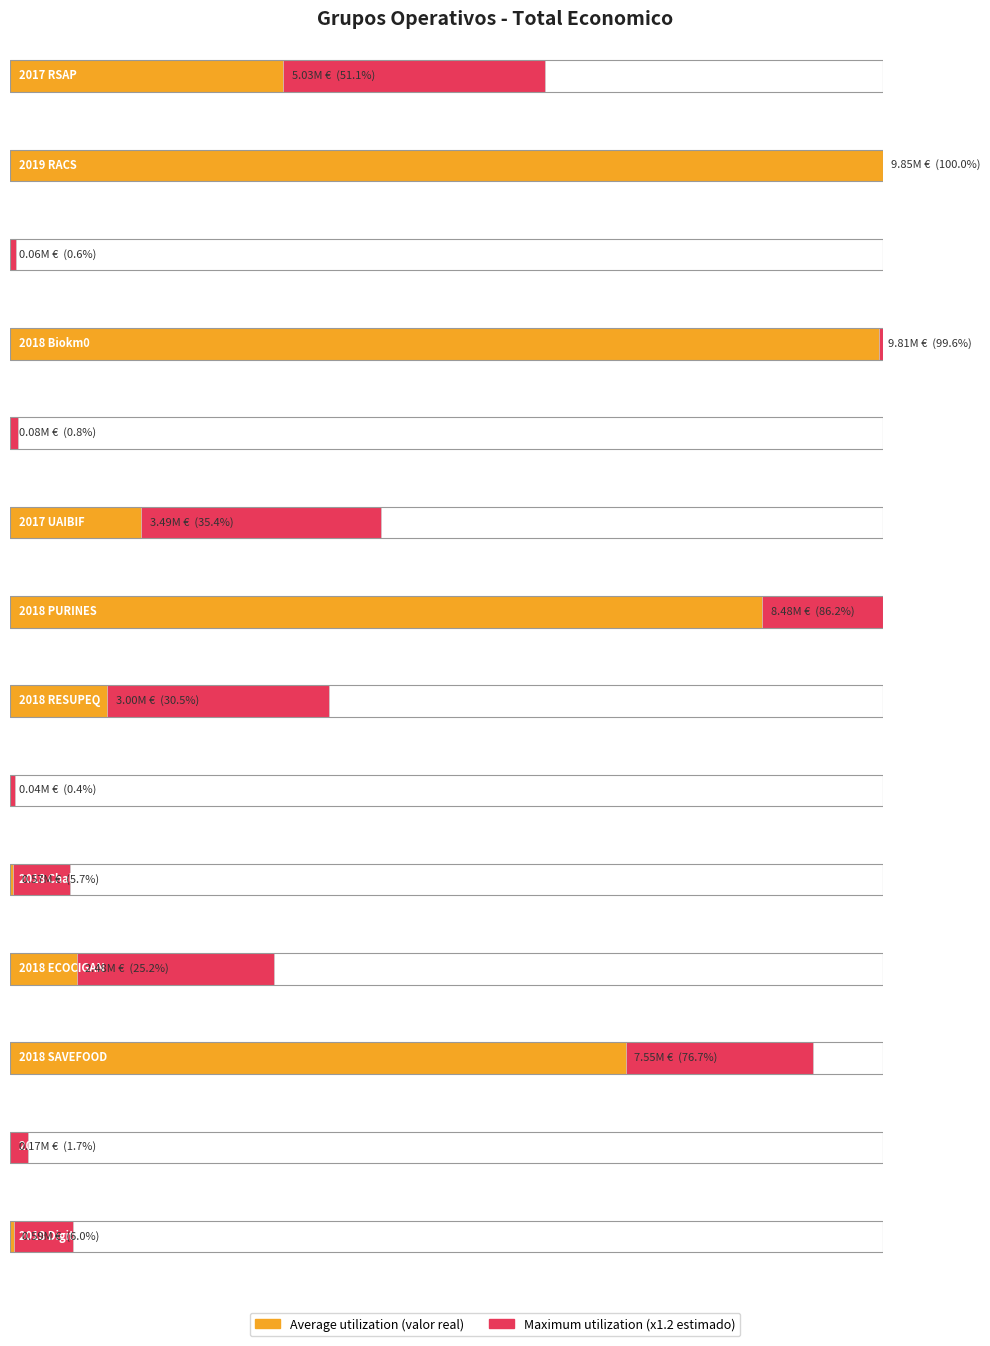

What is the label of the 12th bar from the right?

2018 LEGUMHARI